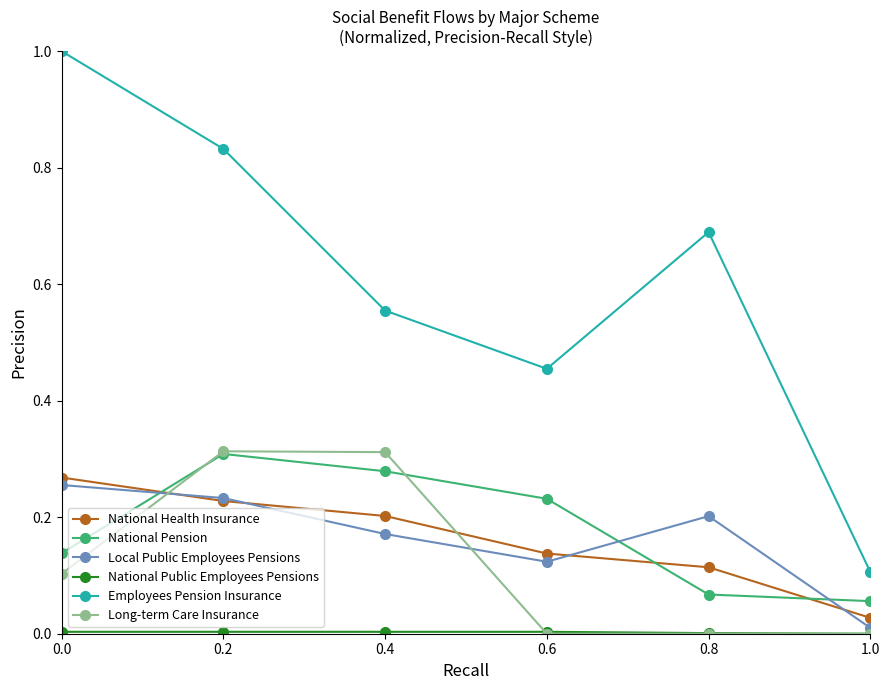

How many interior local peaks does the National Pension series have?

1